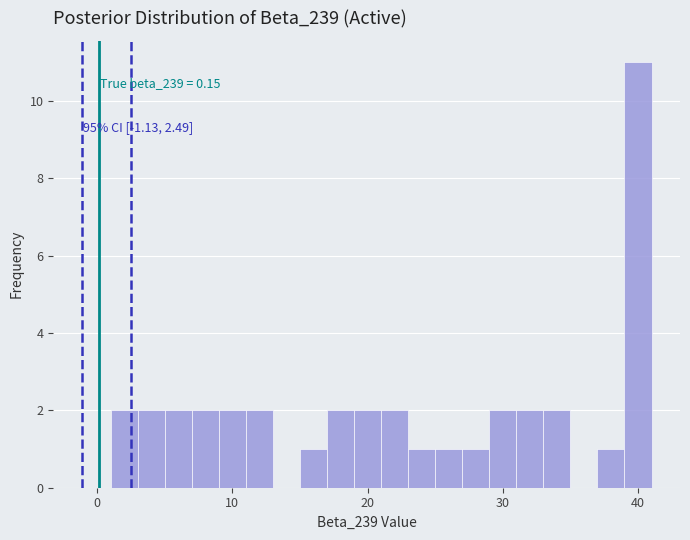

Around what value on the x-axis is the tallest bar? Give the approximate position of its centre, as read against the axis.

40